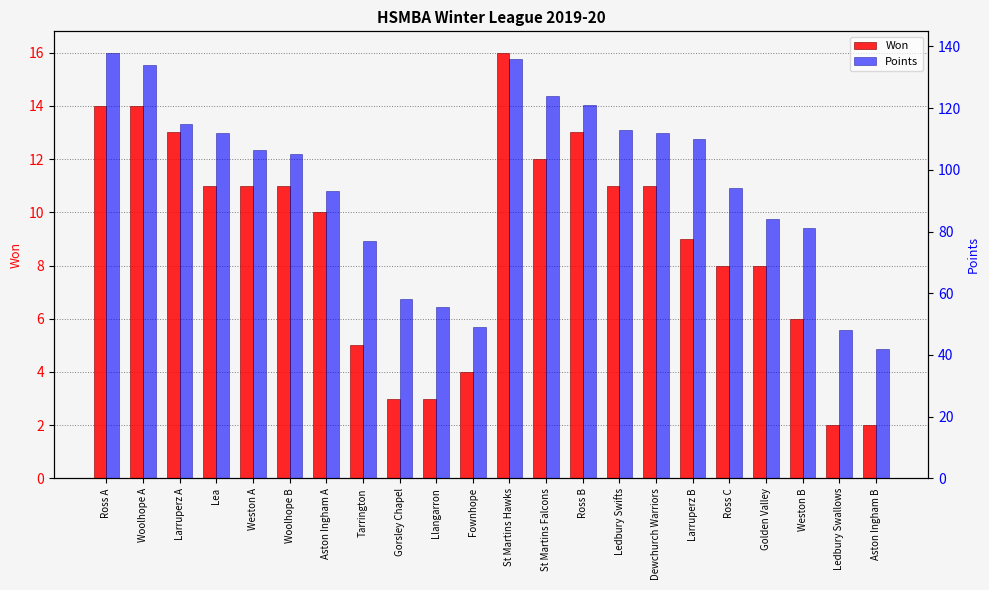

Rank the series by their maximum value, from highest to lowest.

Points, Won